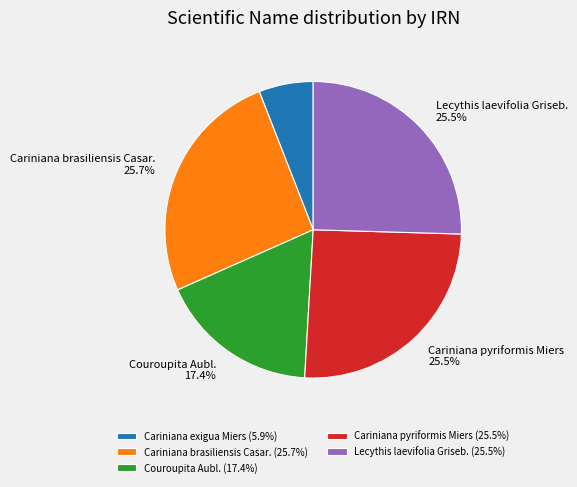

Is there any slice that represents more than half of the pie?

No